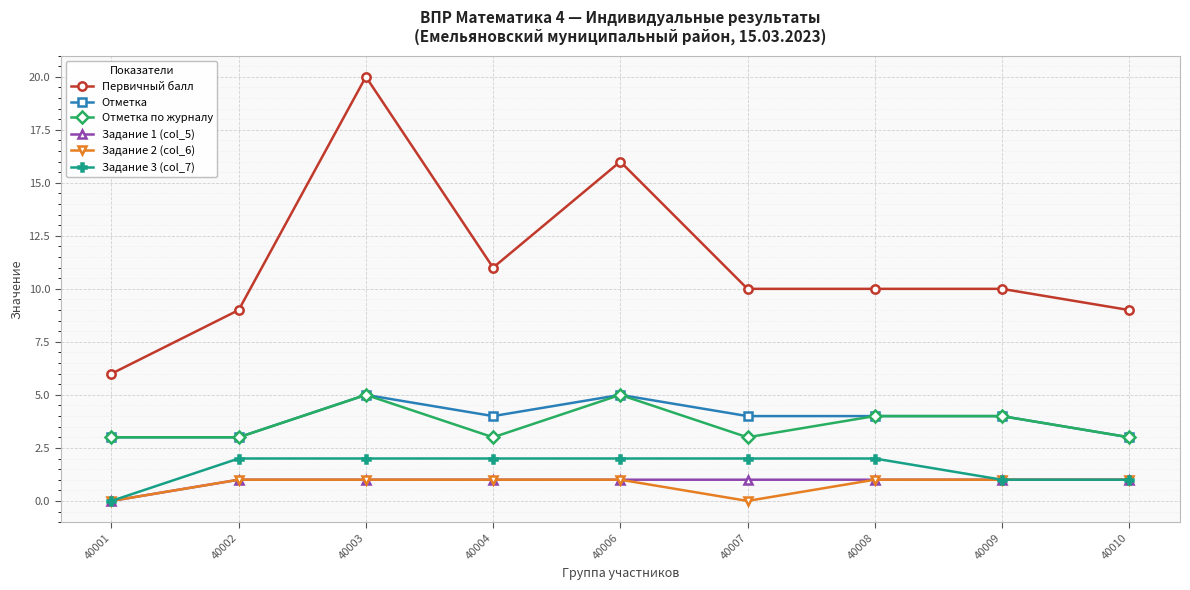

True or false: Отметка has more than 1 interior local peaks.

True